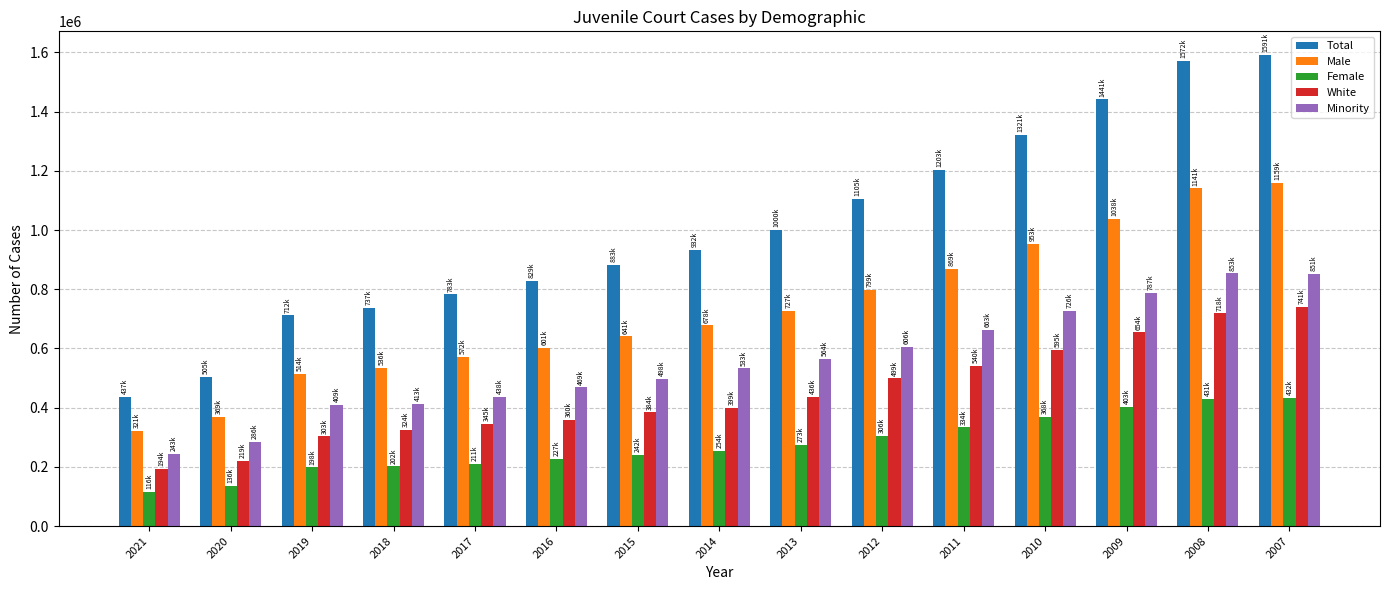

At which label is Male closest to 740050?

2013